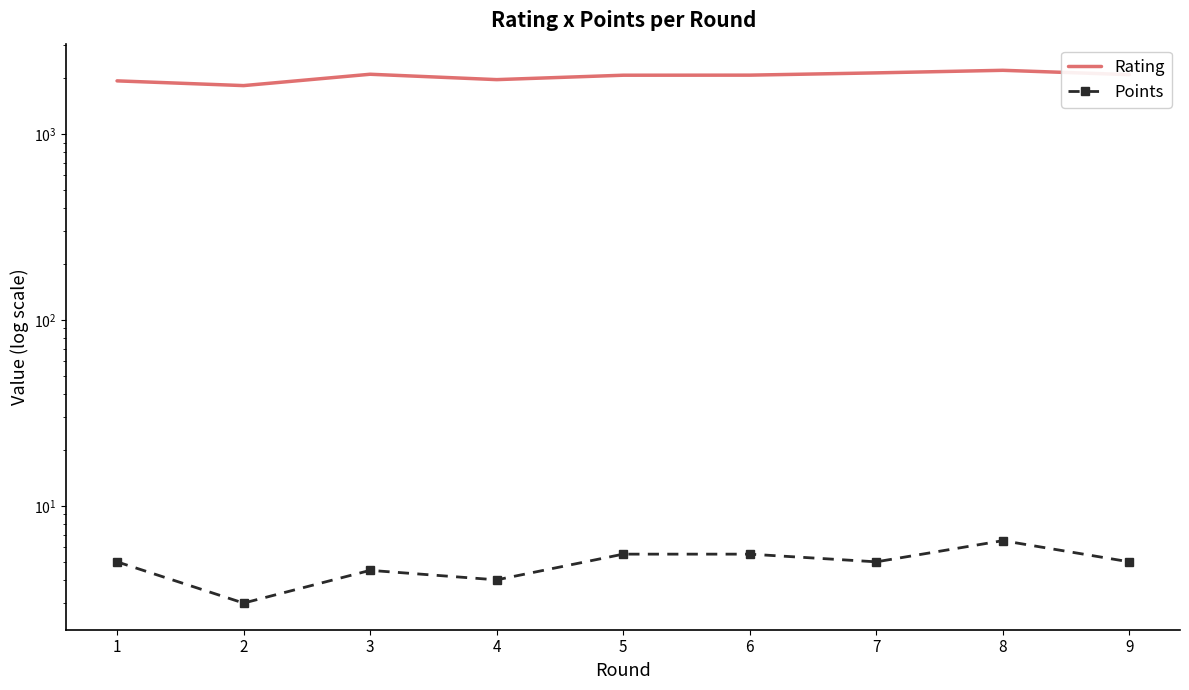

True or false: Rating has a value of 2097.0 at 3.

True